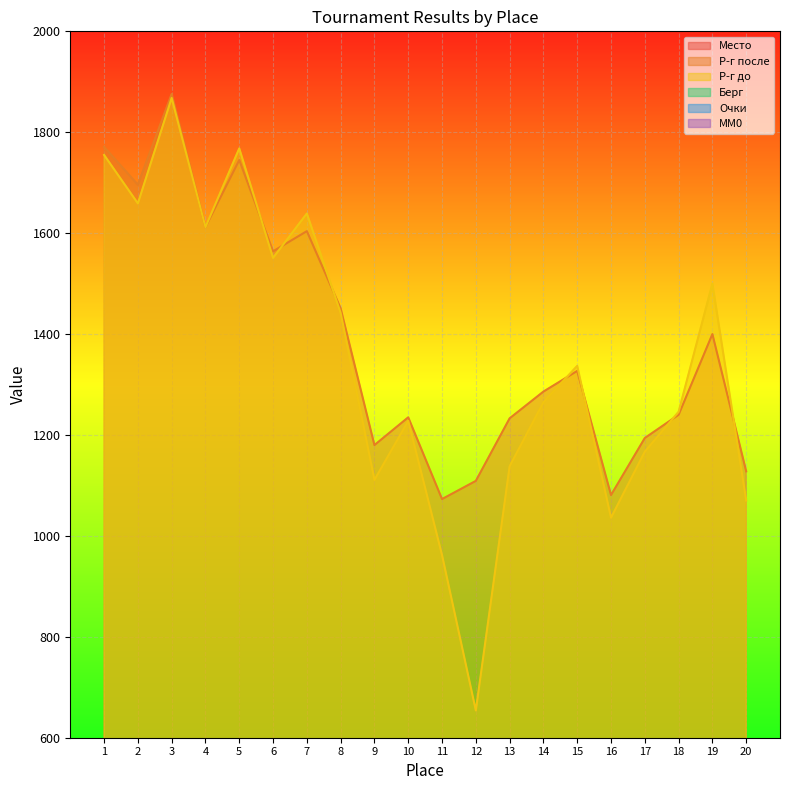

At how many categories does at least one series exceed 146?

20